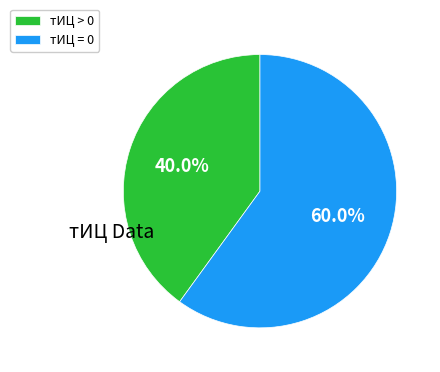

Which has a higher value, тИЦ > 0 or тИЦ = 0?

тИЦ = 0